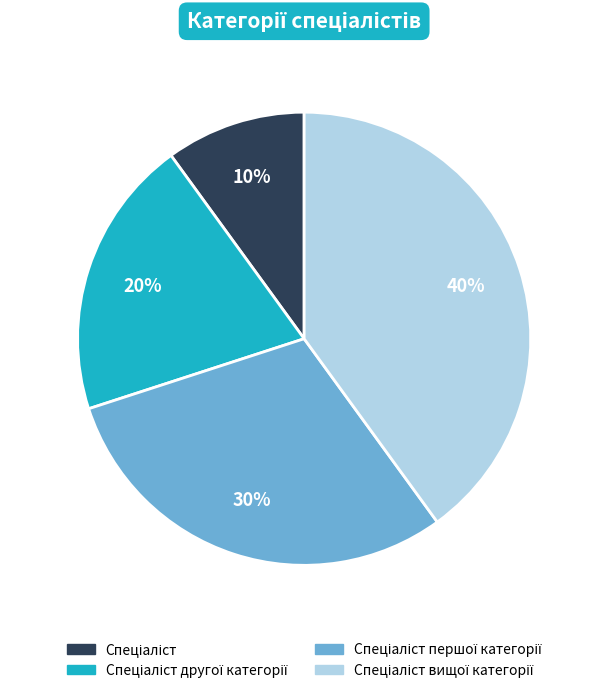

Does any single category account for the majority?

No